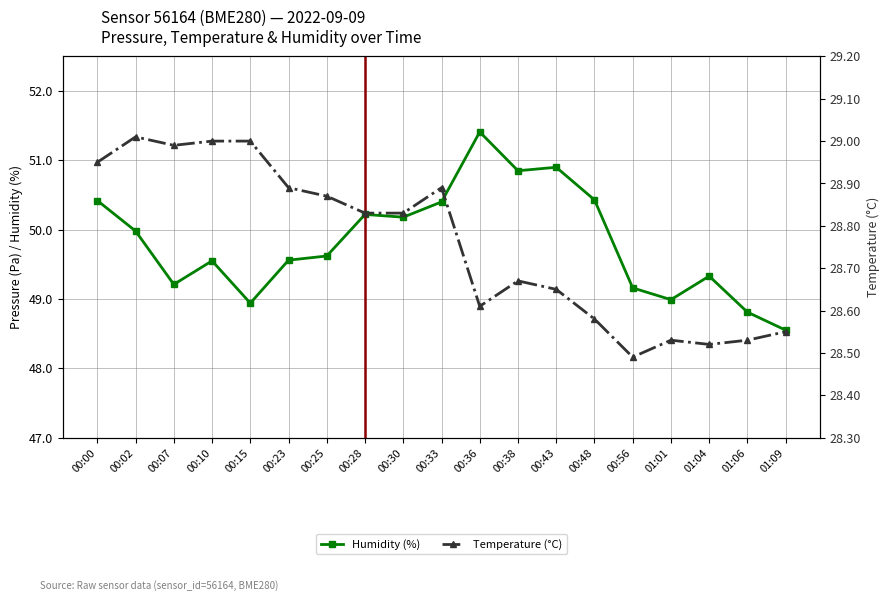

What is the highest value of the Temperature (°C) series?

29.0